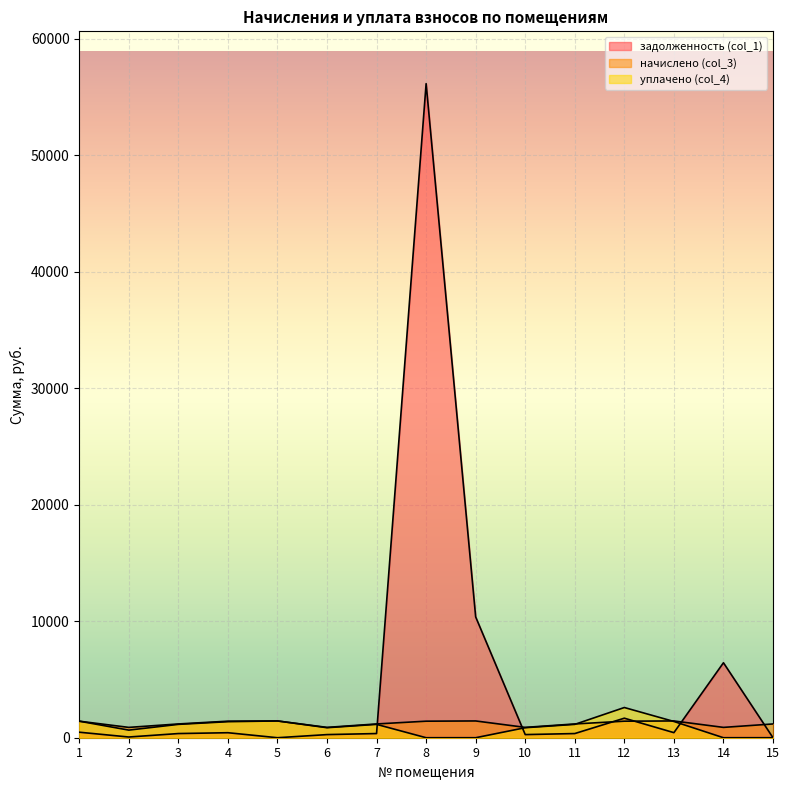

How many values in the уплачено (col_4) series exceed 1145?

8